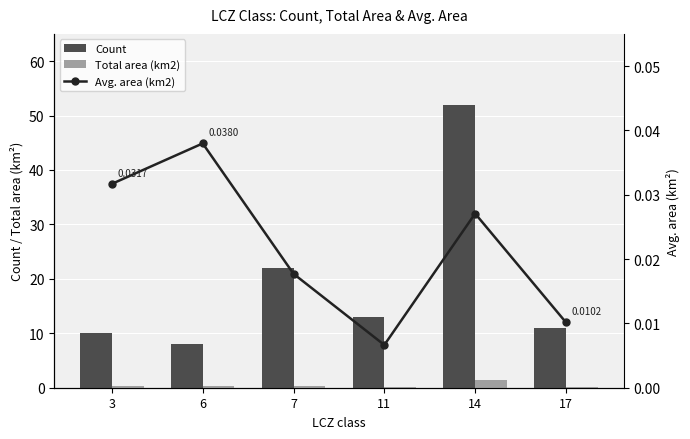

Count the number of categories in the chart.

6